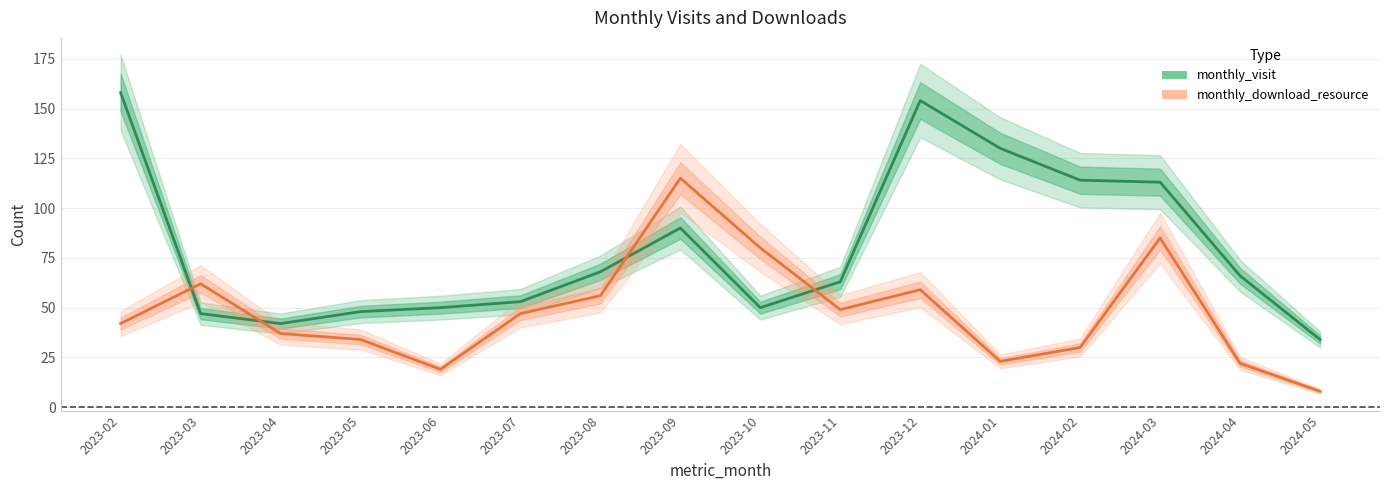

At 2024-02, list the series in order from smallest to largest.

monthly_download_resource, monthly_visit